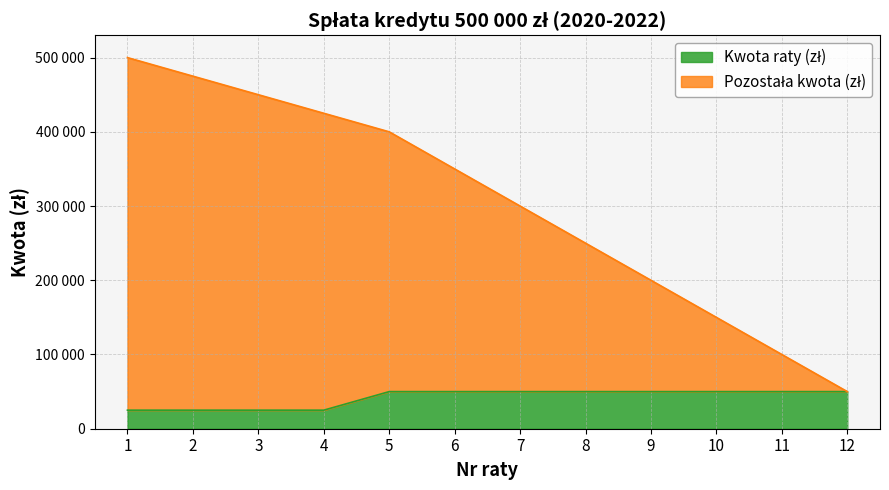

True or false: Pozostała kwota (zł) has more than 0 points higher than both neighbors.

False